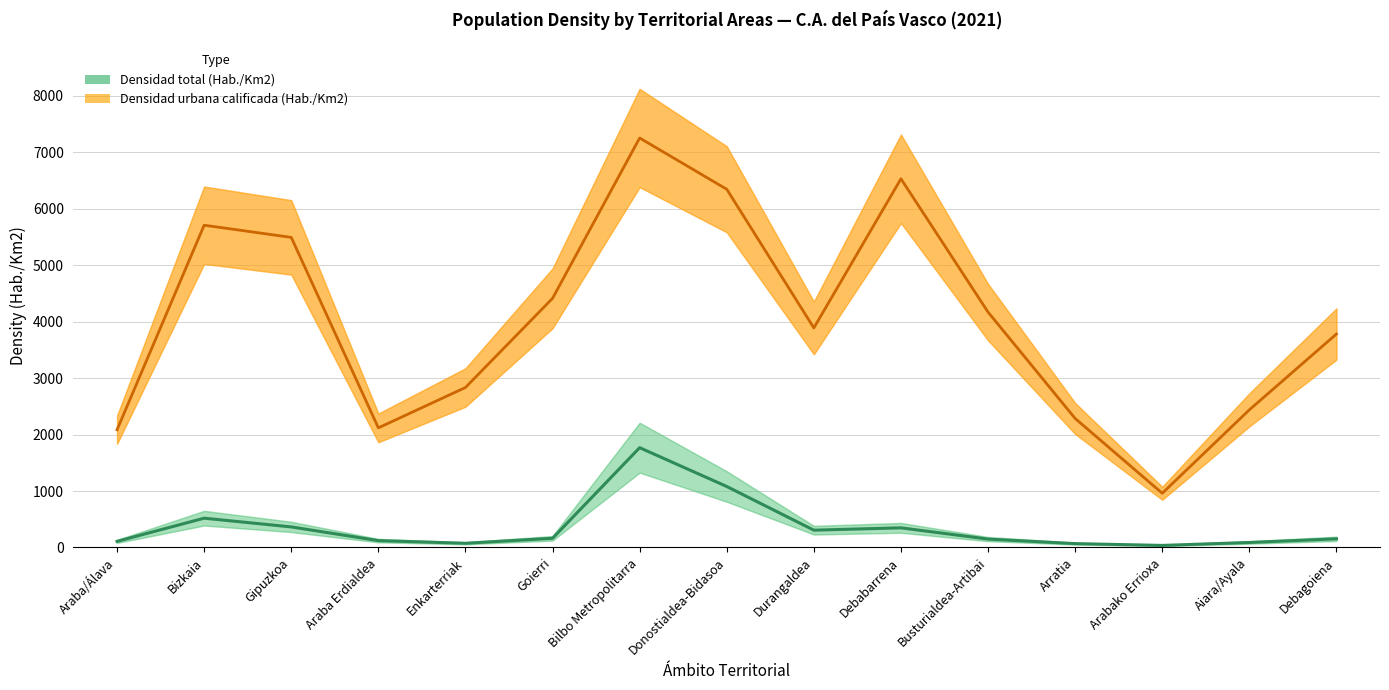

What is the difference between the maximum and second lowest values in the Densidad urbana calificada (Hab./Km2) series?

5165.2